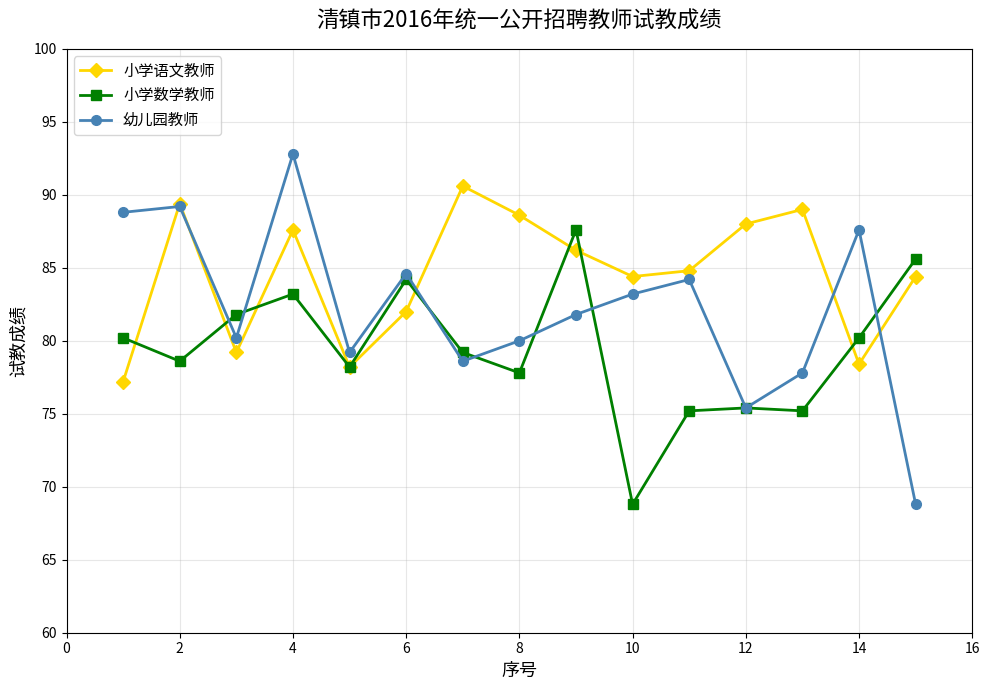

Which series has the widest spread of values?

幼儿园教师